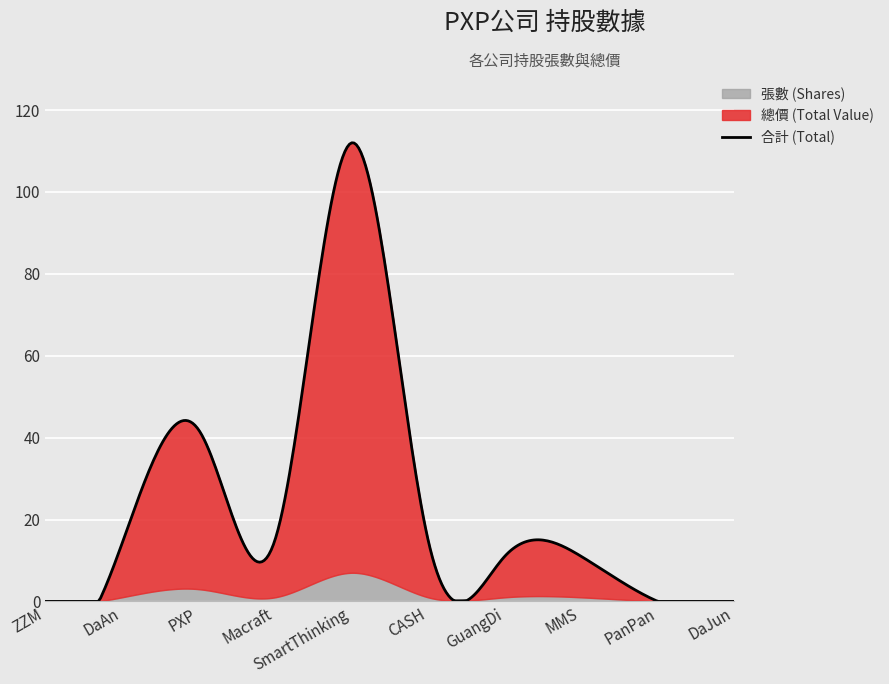

The value of 總價 (Total Value) at PXP is 11. True or false?

False